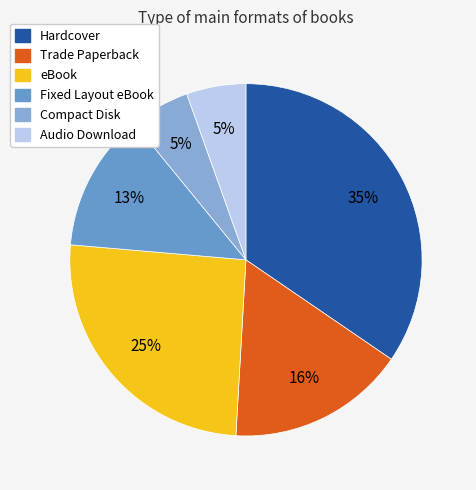

Is Hardcover the majority of the pie?

No